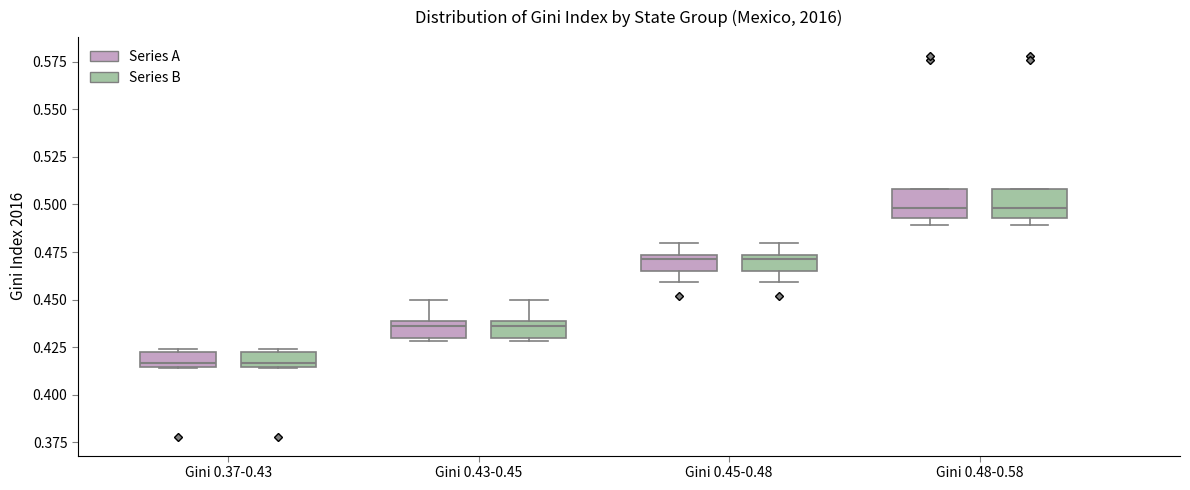

Reading left to right, read every box against the y-axis: the position of its median line, the range the box covers, and the ends of its whiskers. The values are not printed on the chart, so give them approximately, as read against the axis.

Gini 0.37-0.43 (Series A): median 0.415 (just above the box's lower edge), box 0.415 to 0.420, whiskers 0.415 to 0.425
Gini 0.37-0.43 (Series B): median 0.415 (just above the box's lower edge), box 0.415 to 0.420, whiskers 0.415 to 0.425
Gini 0.43-0.45 (Series A): median 0.435, box 0.430 to 0.440, whiskers 0.430 (just below the box's lower edge) to 0.450
Gini 0.43-0.45 (Series B): median 0.435, box 0.430 to 0.440, whiskers 0.430 (just below the box's lower edge) to 0.450
Gini 0.45-0.48 (Series A): median 0.470, box 0.465 to 0.475, whiskers 0.460 to 0.480
Gini 0.45-0.48 (Series B): median 0.470, box 0.465 to 0.475, whiskers 0.460 to 0.480
Gini 0.48-0.58 (Series A): median 0.500, box 0.495 to 0.510, whiskers 0.490 to 0.510
Gini 0.48-0.58 (Series B): median 0.500, box 0.495 to 0.510, whiskers 0.490 to 0.510